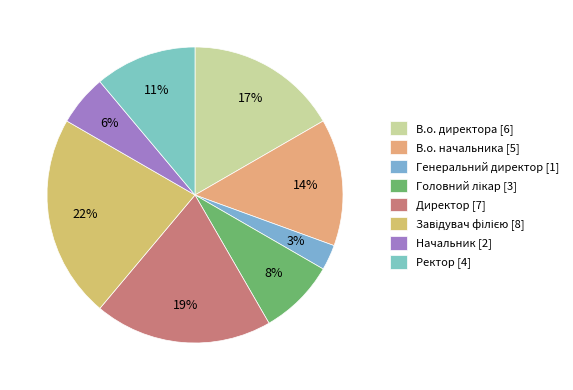

Rank the categories by value from lowest to highest.

Генеральний директор, Начальник, Головний лікар, Ректор, В.о. начальника, В.о. директора, Директор, Завідувач філією